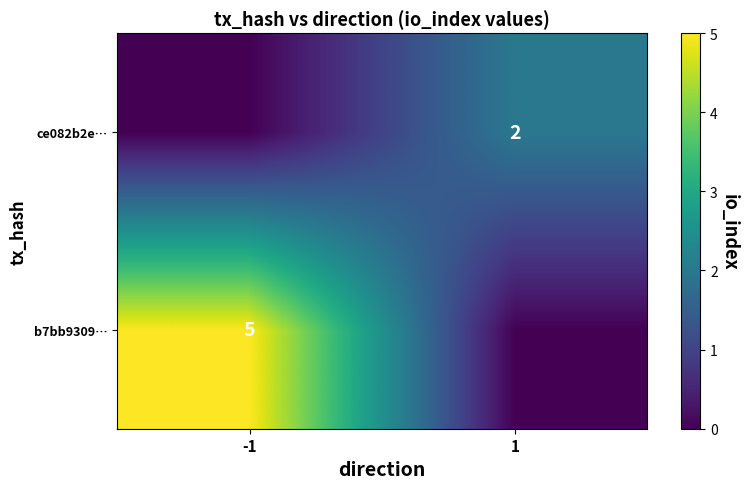

Count the number of categories in the chart.

2